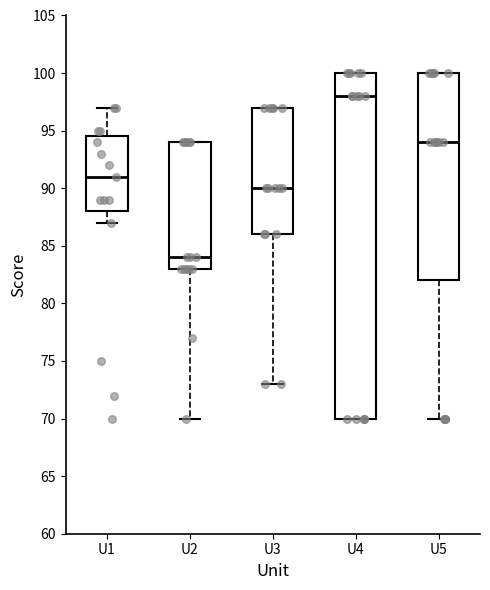

Where does the median line of the box for U5 sit on the y-axis? The values are not printed on the chart, so give them approximately, as read against the axis.

94.0